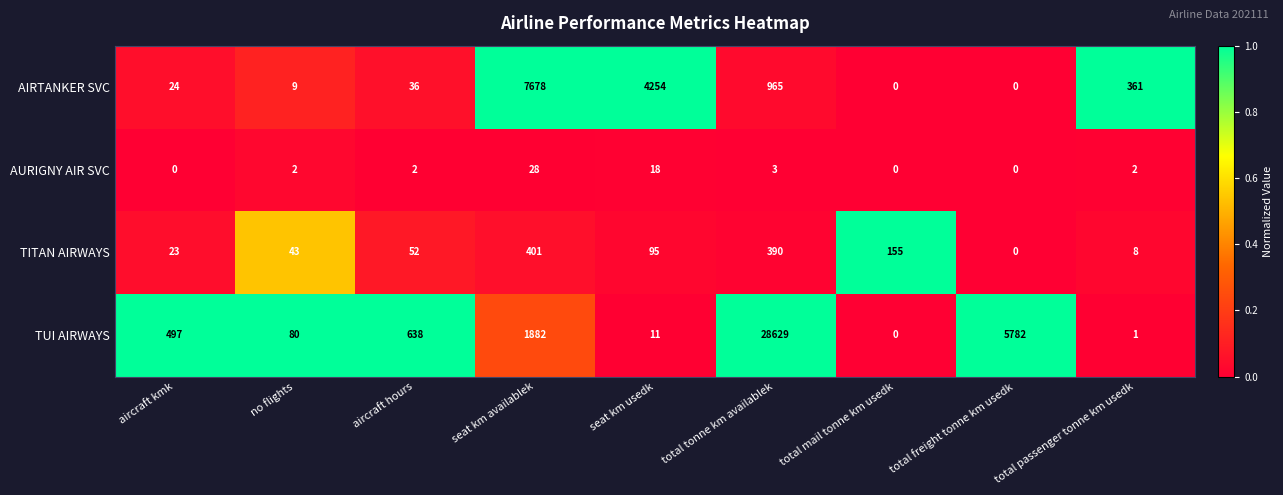

The TUI AIRWAYS series shows 80 at no flights. True or false?

True